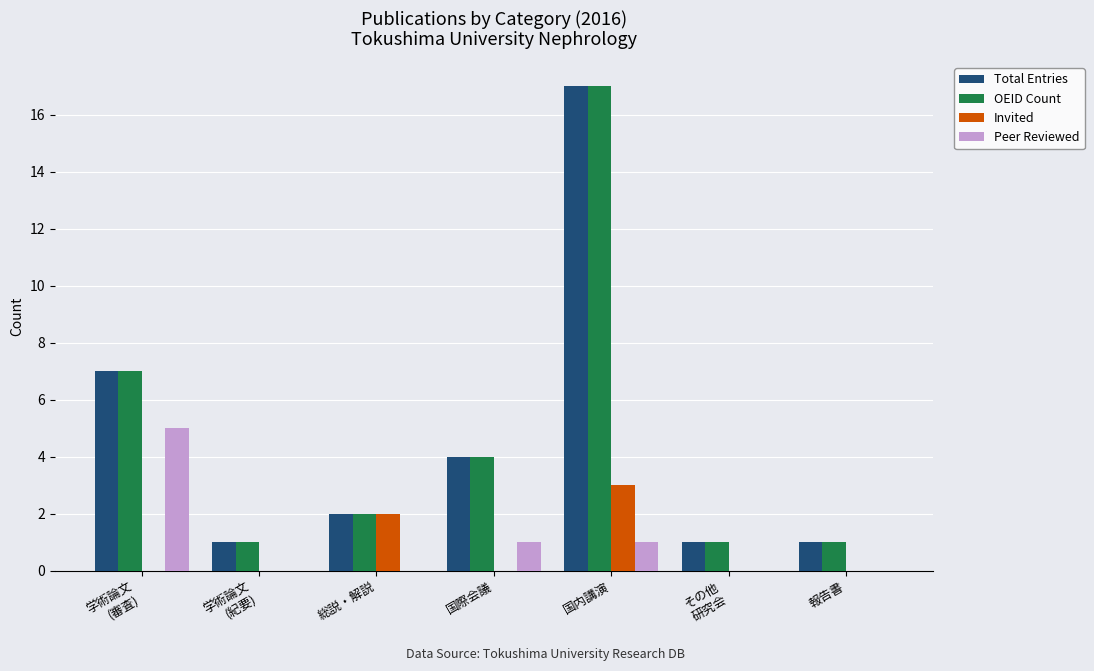

At which category does the chart reach its peak across all series?

国内講演